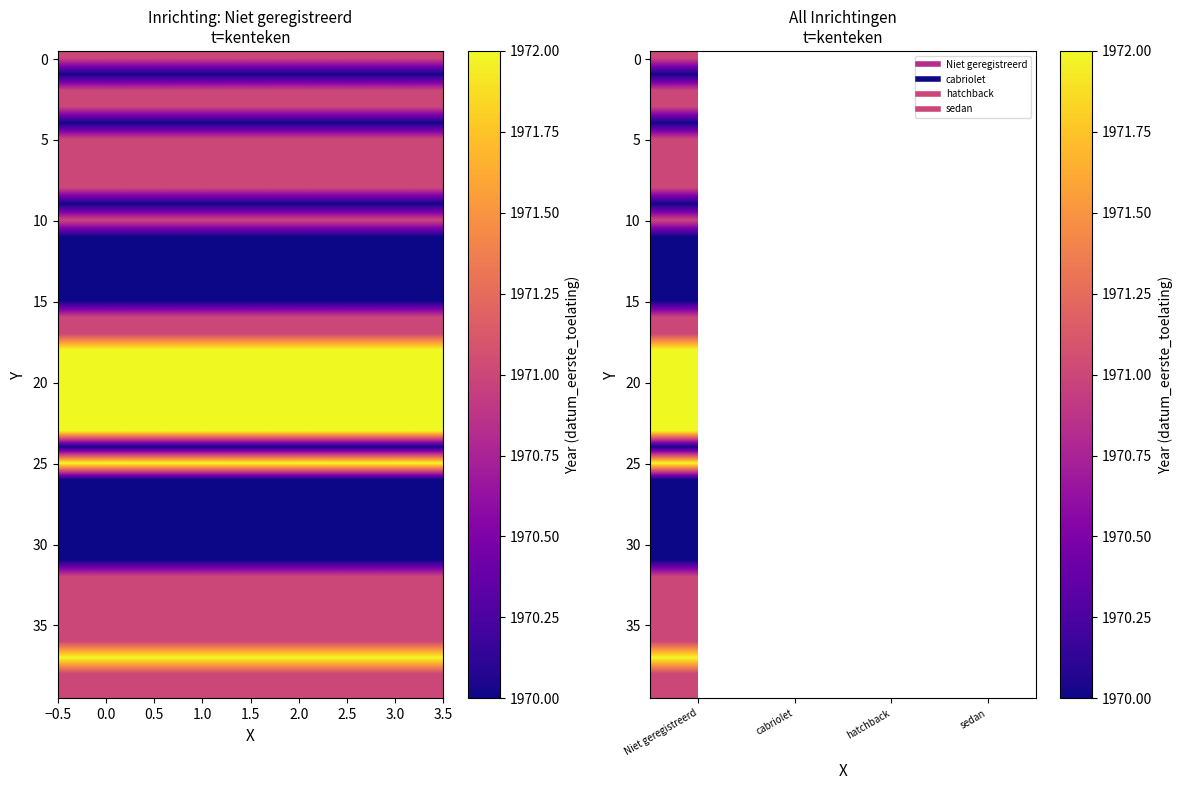

Is it true that 25 equals 1972.0 at Niet geregistreerd?

True